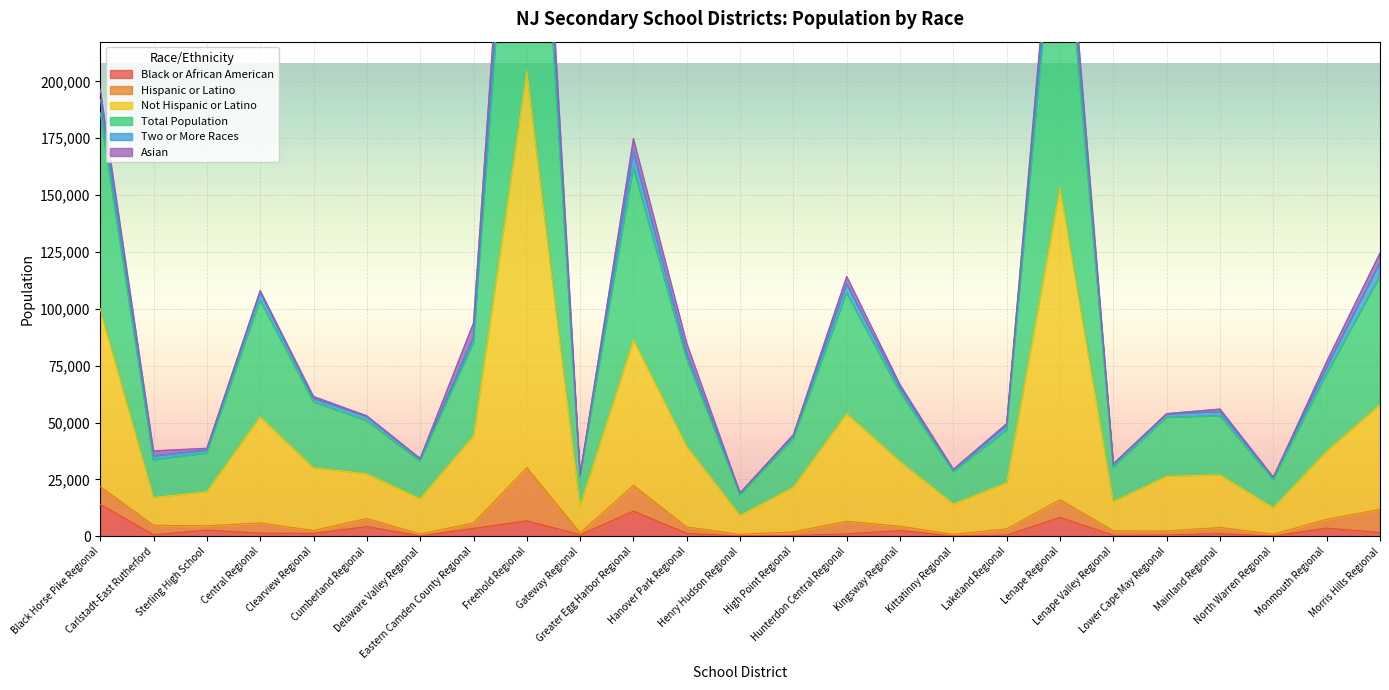

True or false: Not Hispanic or Latino and Black or African American intersect in this chart.

False